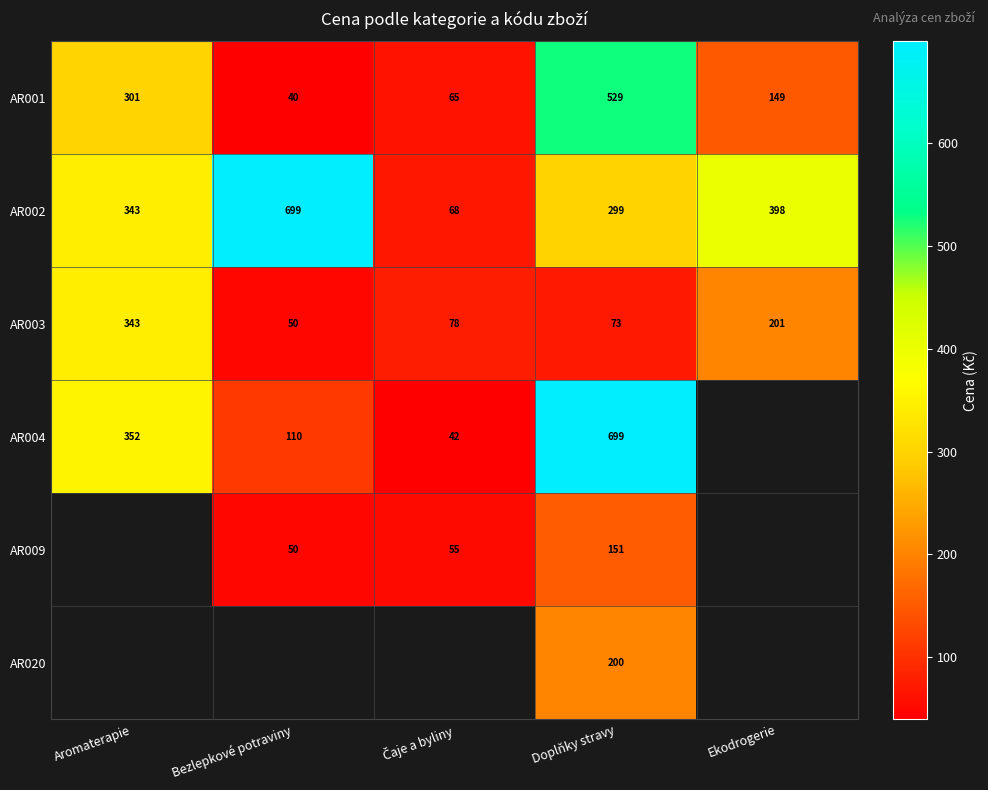

What is the spread (max minus min) of values at Doplňky stravy?

626